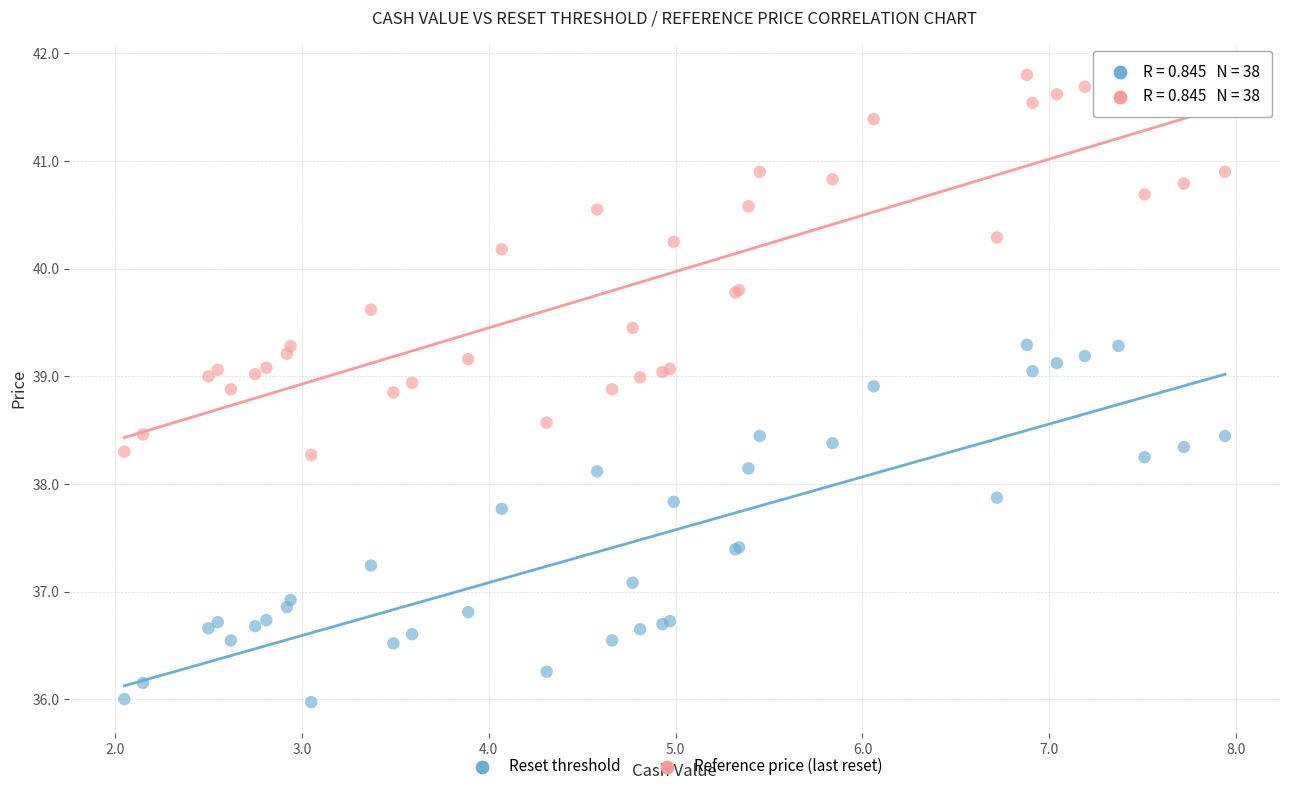

What is the X range (max minus min) for the scatter plot?

5.9